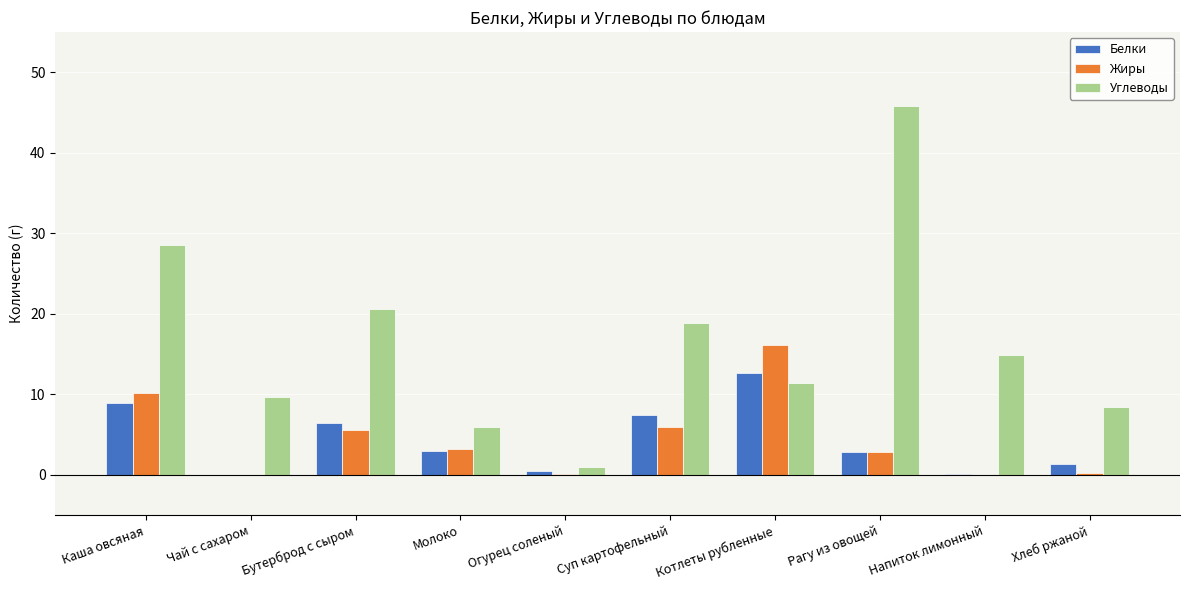

How many groups of bars are there?

10